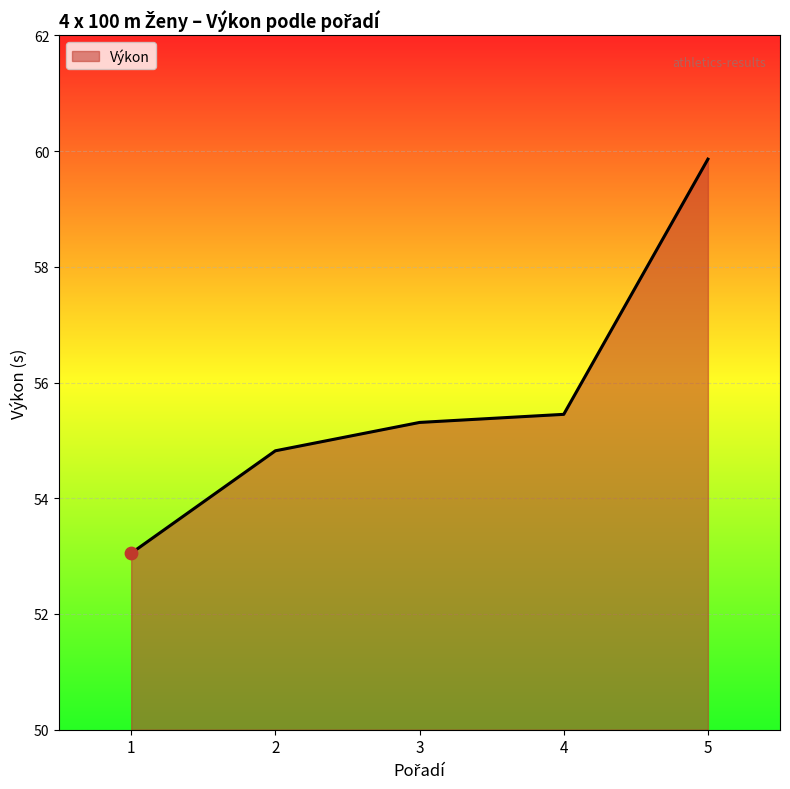

What is the ratio of the value at 3 to the value at 1?

1.0